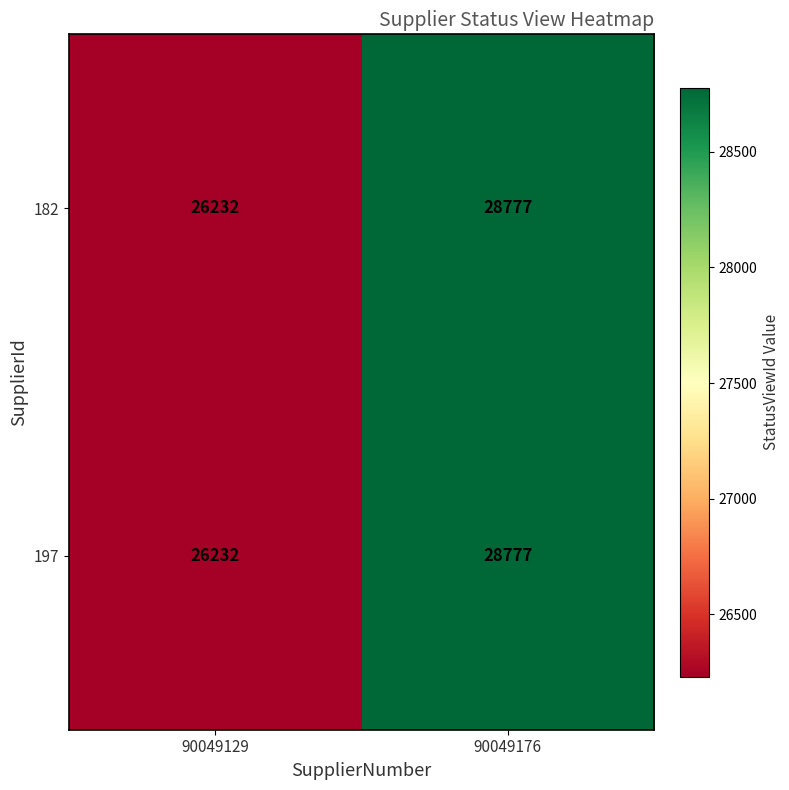

What value does the 197 series have at 90049129?

26232